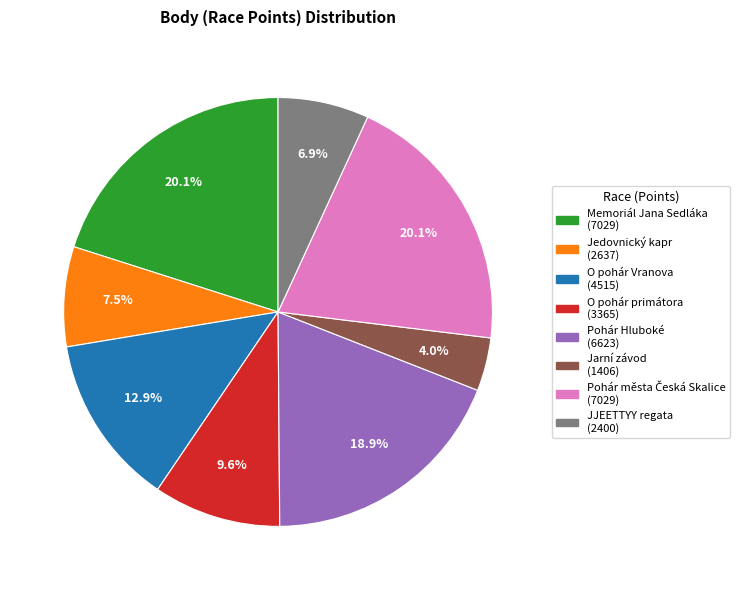

What is the smallest slice in the pie chart?

Jarní závod